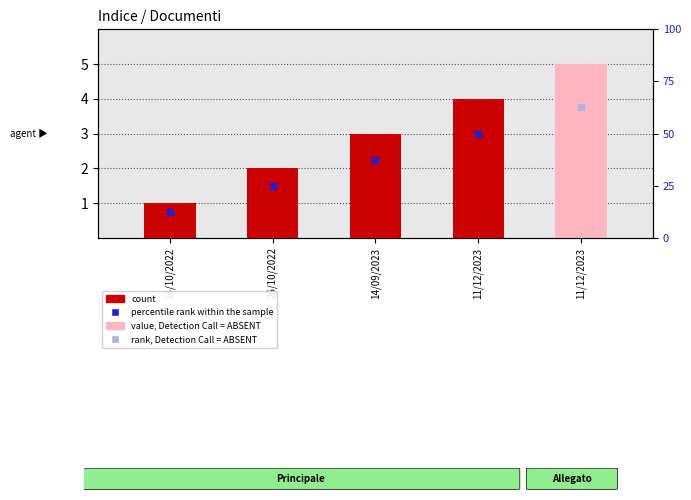

What is the change in value from 11/12/2023 to 11/12/2023?

+1